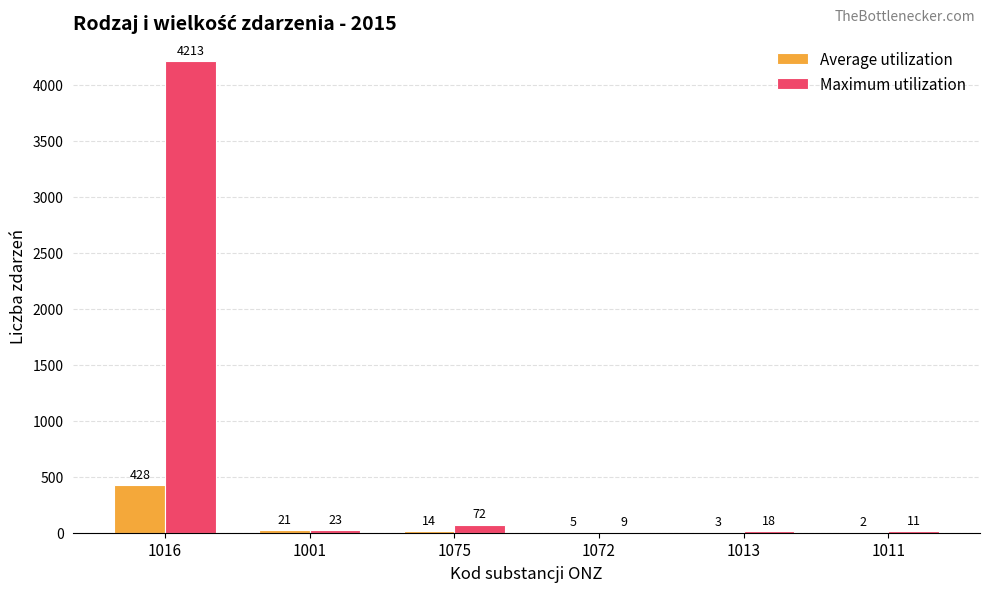

How many groups of bars are there?

6